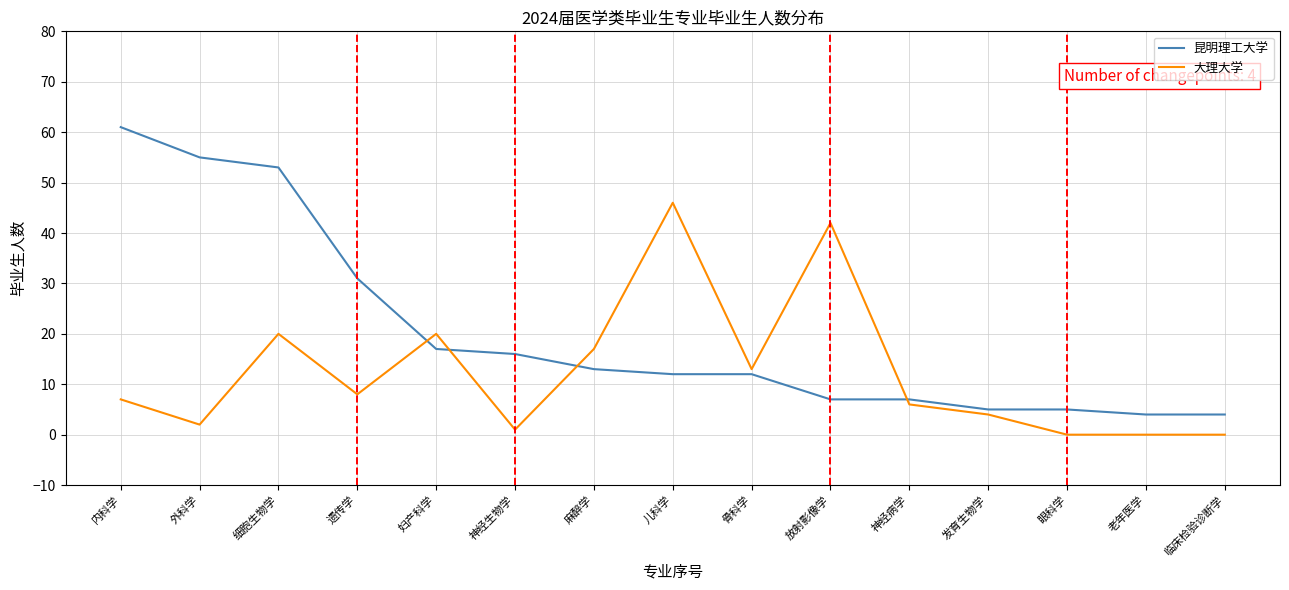

What position from the right is 内科学?

15